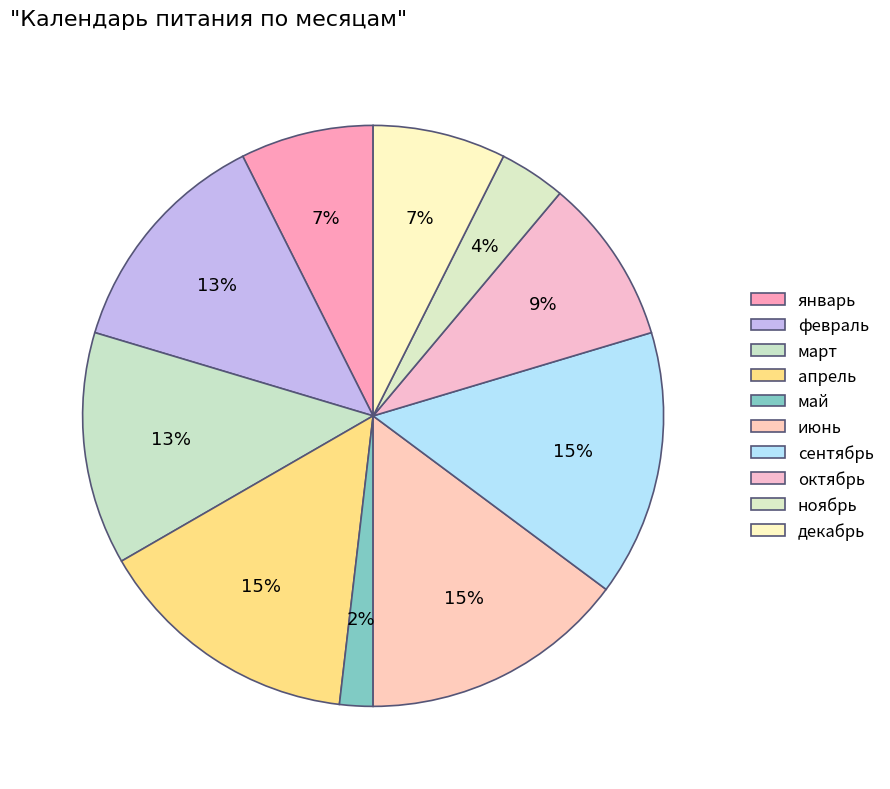

Count the number of slices in the pie.

10